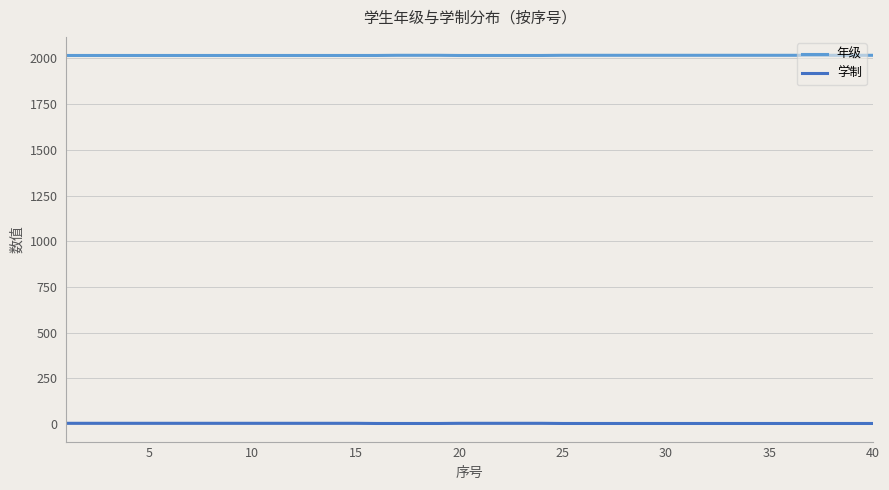

True or false: 学制 and 年级 intersect in this chart.

False